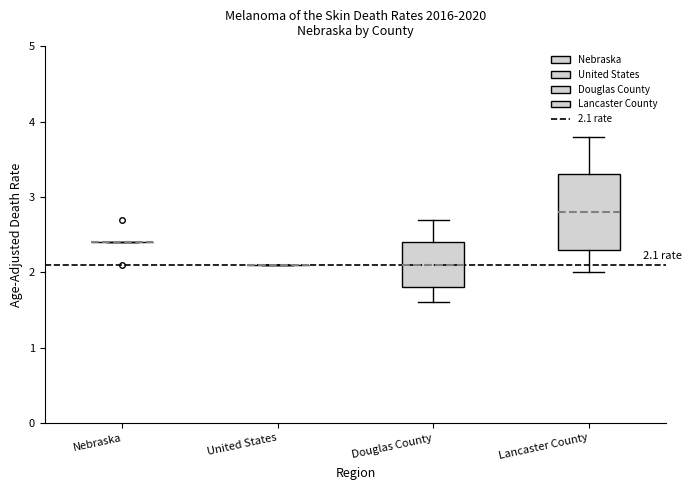

Comparing the boxes themselves (not the whiskers), which one is the tallest?

Lancaster County